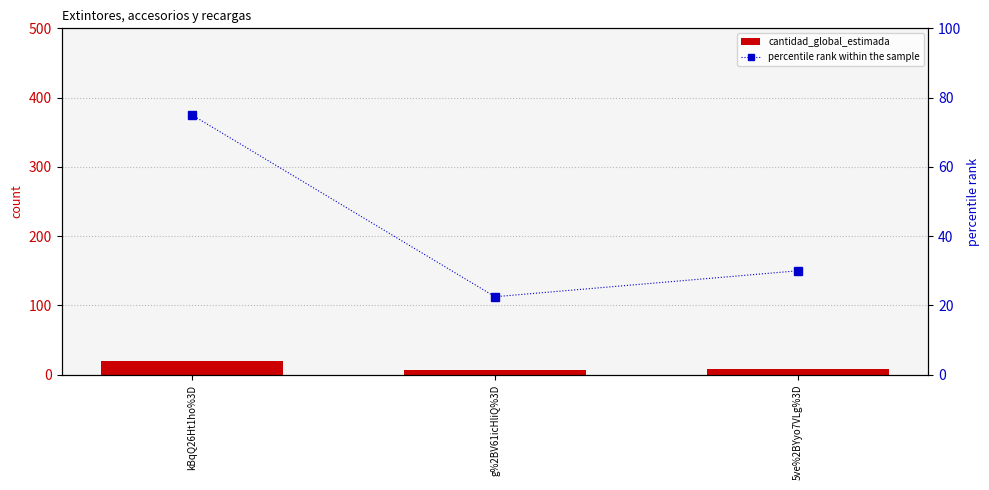

What is the total value across all series at g%2BV61icHliQ%3D?

28.5